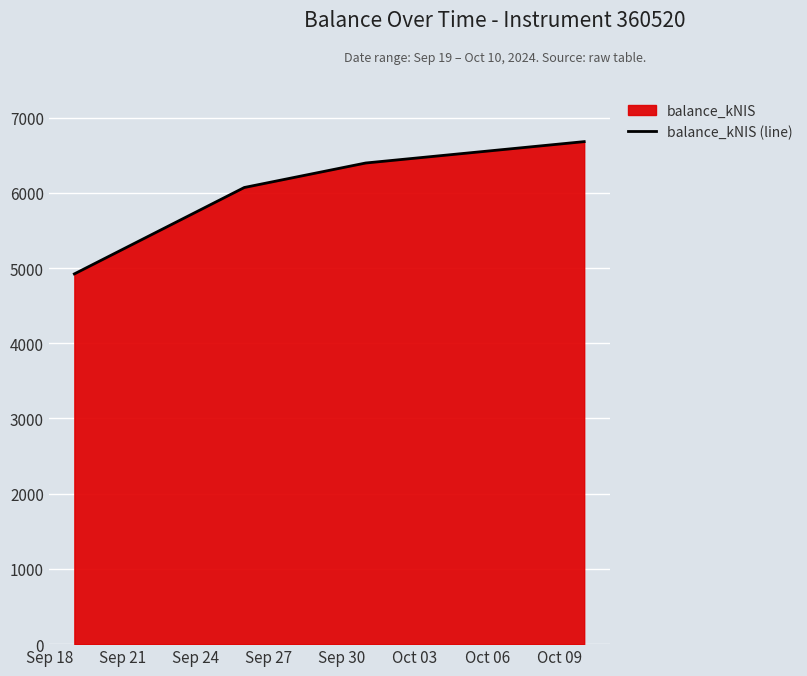

How many data points are less than 6396?

2